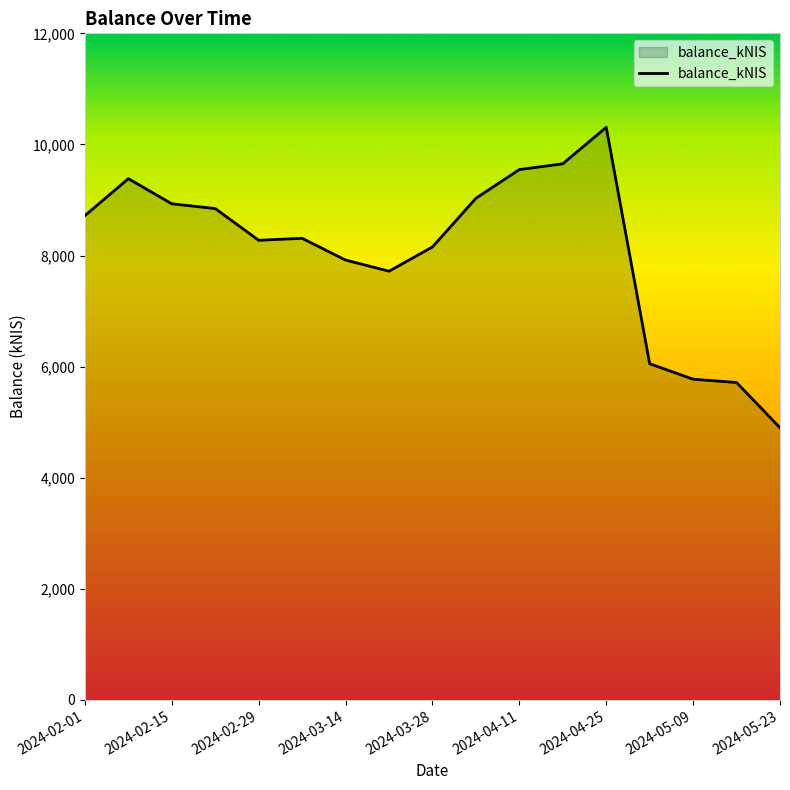

What is the minimum value shown in the chart?

4899.7